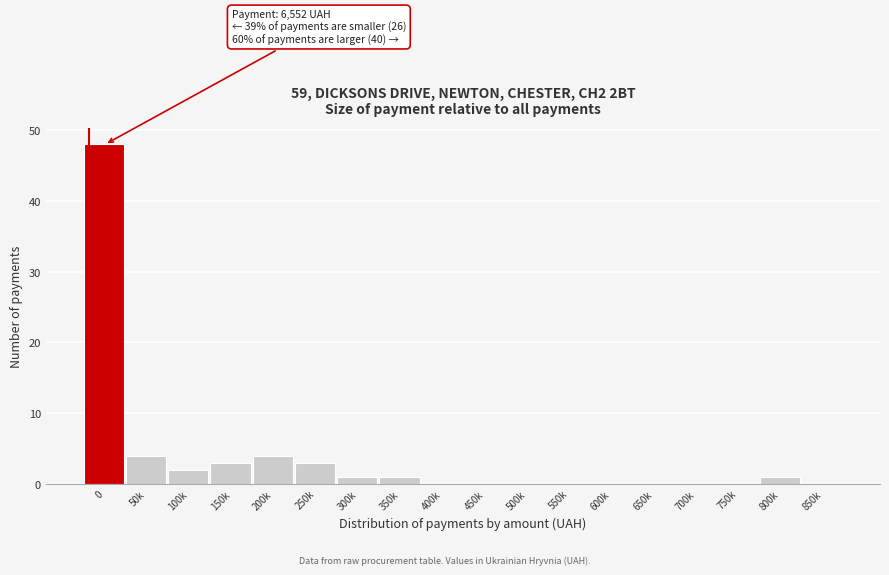

Reading right to left, transcribe all the data shown in this chart.

850k=0	800k=1	750k=0	700k=0	650k=0	600k=0	550k=0	500k=0	450k=0	400k=0	350k=1	300k=1	250k=3	200k=4	150k=3	100k=2	50k=4	0=48